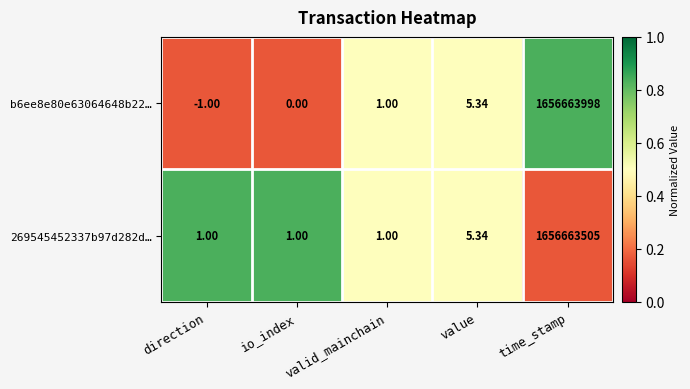

Where is b6ee8e80e63064648b22… nearest to the value 828331998?

value